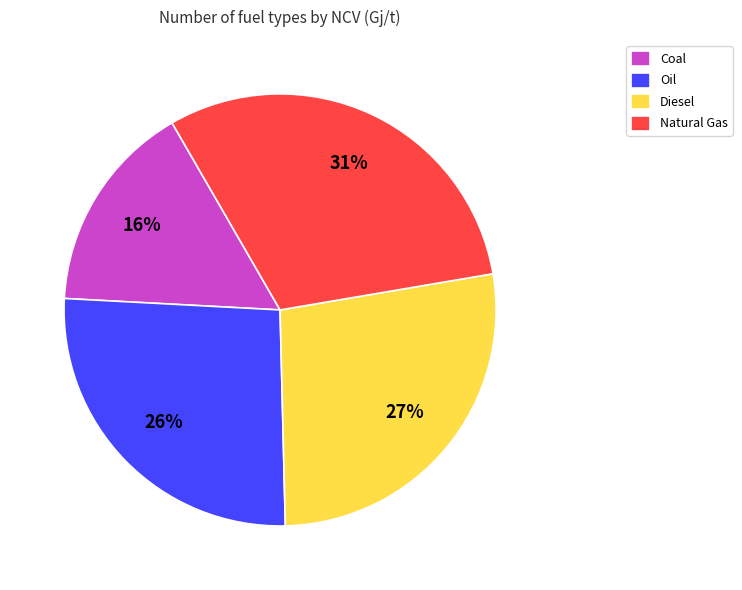

How many slices are in this pie chart?

4